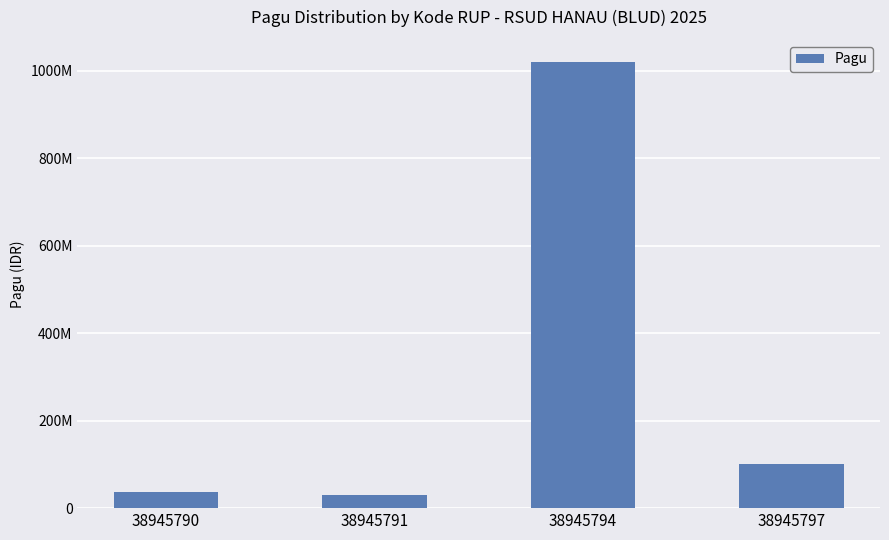

Is it true that the value at 38945790 is 36000000?

True